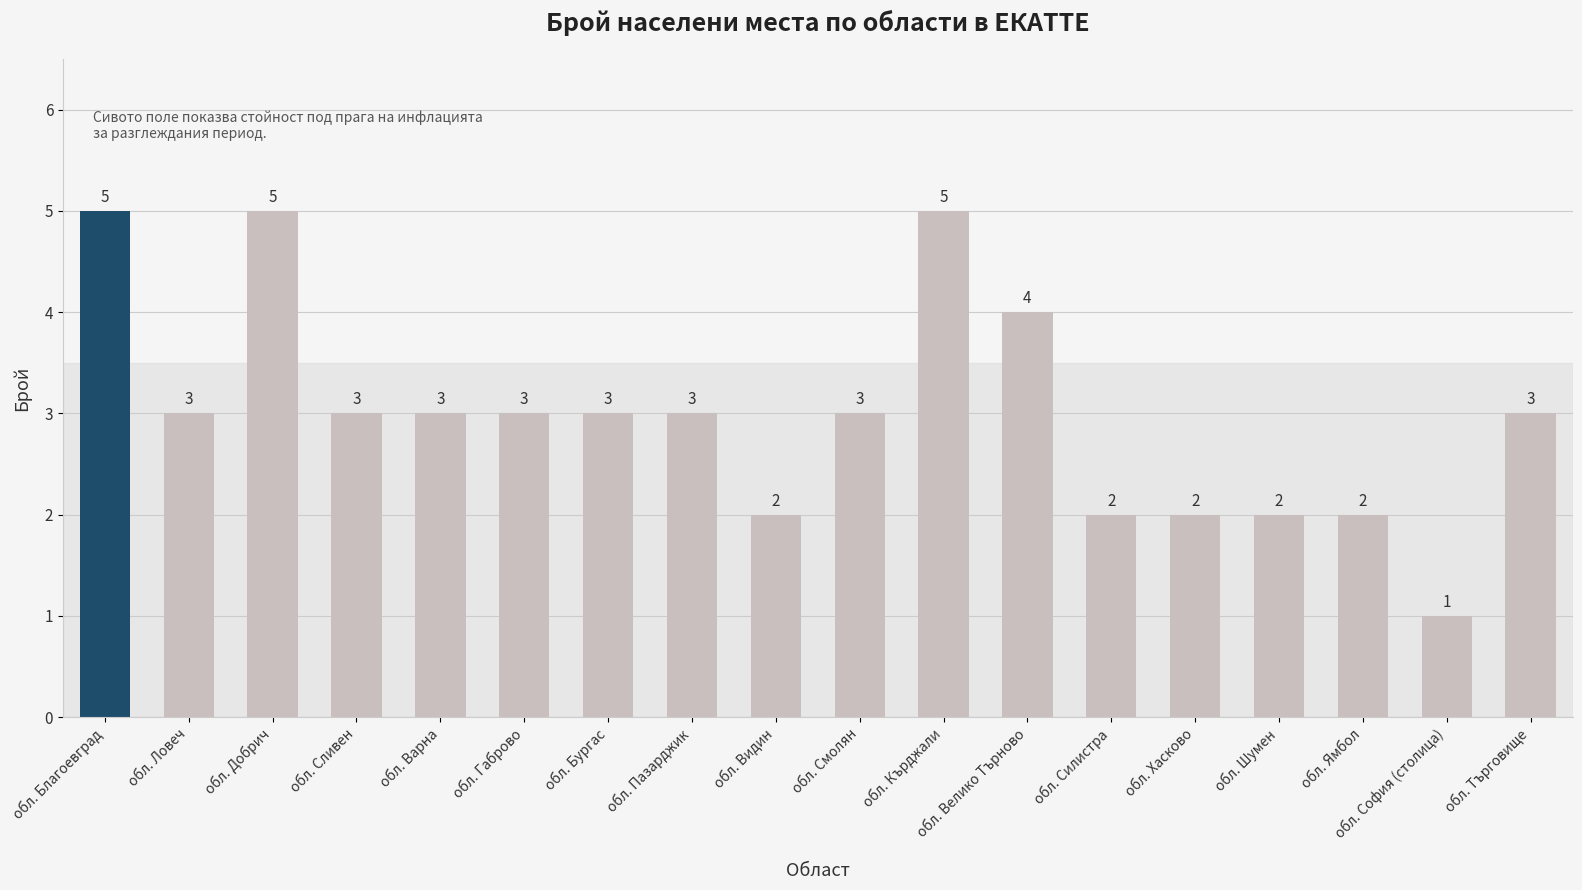

Reading left to right, what are all the values shown in this chart?

обл. Благоевград=5	обл. Ловеч=3	обл. Добрич=5	обл. Сливен=3	обл. Варна=3	обл. Габрово=3	обл. Бургас=3	обл. Пазарджик=3	обл. Видин=2	обл. Смолян=3	обл. Кърджали=5	обл. Велико Търново=4	обл. Силистра=2	обл. Хасково=2	обл. Шумен=2	обл. Ямбол=2	обл. София (столица)=1	обл. Търговище=3